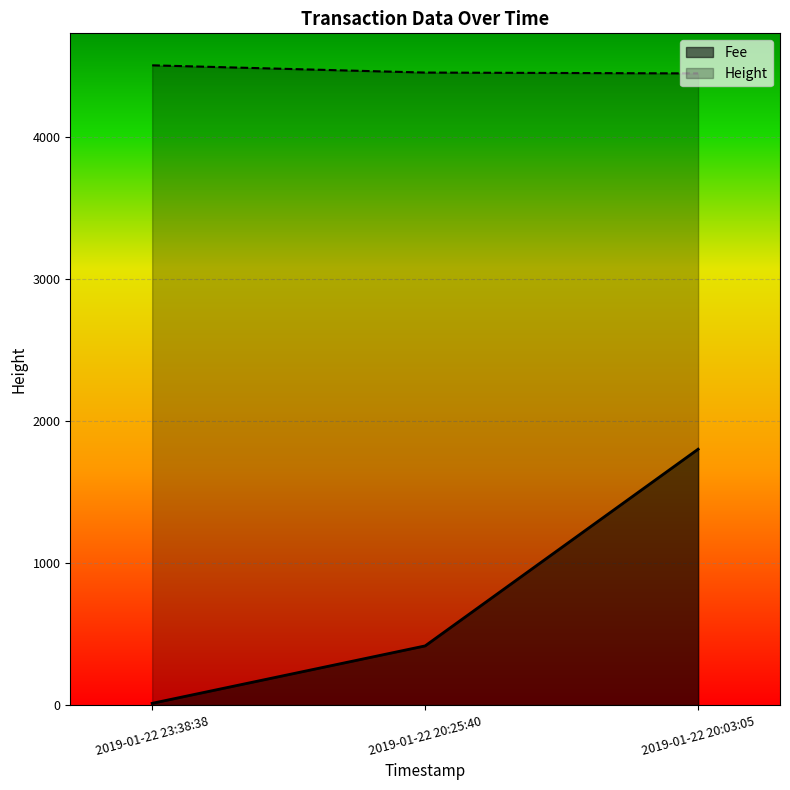

What are all the series names shown in the legend?

Fee, Height